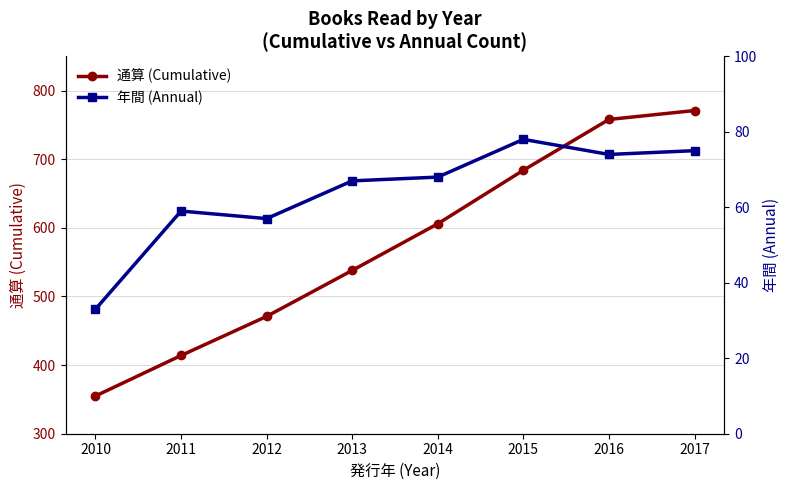

What is the difference between the maximum and minimum values in the 年間 (Annual) series?

45